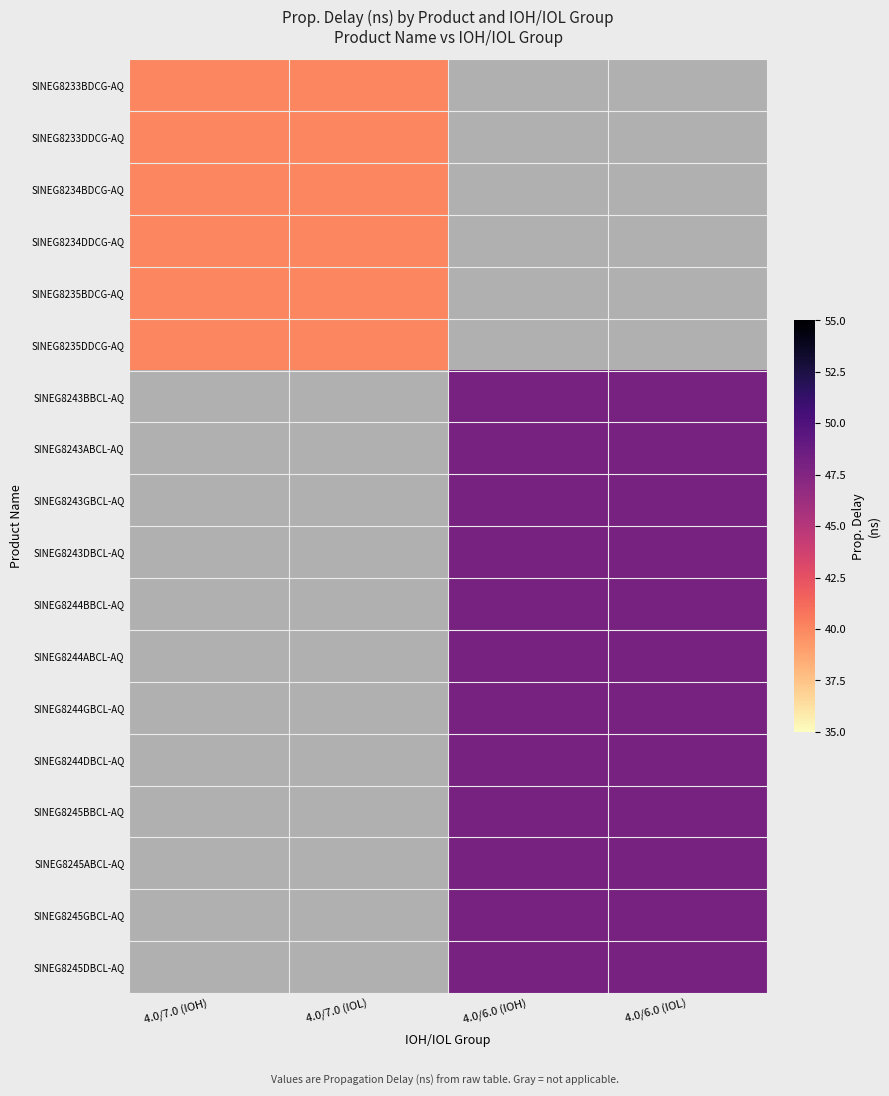

List the series in order of their overall mean, highest first.

SINEG8233BDCG-AQ, SINEG8233DDCG-AQ, SINEG8234BDCG-AQ, SINEG8234DDCG-AQ, SINEG8235BDCG-AQ, SINEG8235DDCG-AQ, SINEG8243BBCL-AQ, SINEG8243ABCL-AQ, SINEG8243GBCL-AQ, SINEG8243DBCL-AQ, SINEG8244BBCL-AQ, SINEG8244ABCL-AQ, SINEG8244GBCL-AQ, SINEG8244DBCL-AQ, SINEG8245BBCL-AQ, SINEG8245ABCL-AQ, SINEG8245GBCL-AQ, SINEG8245DBCL-AQ